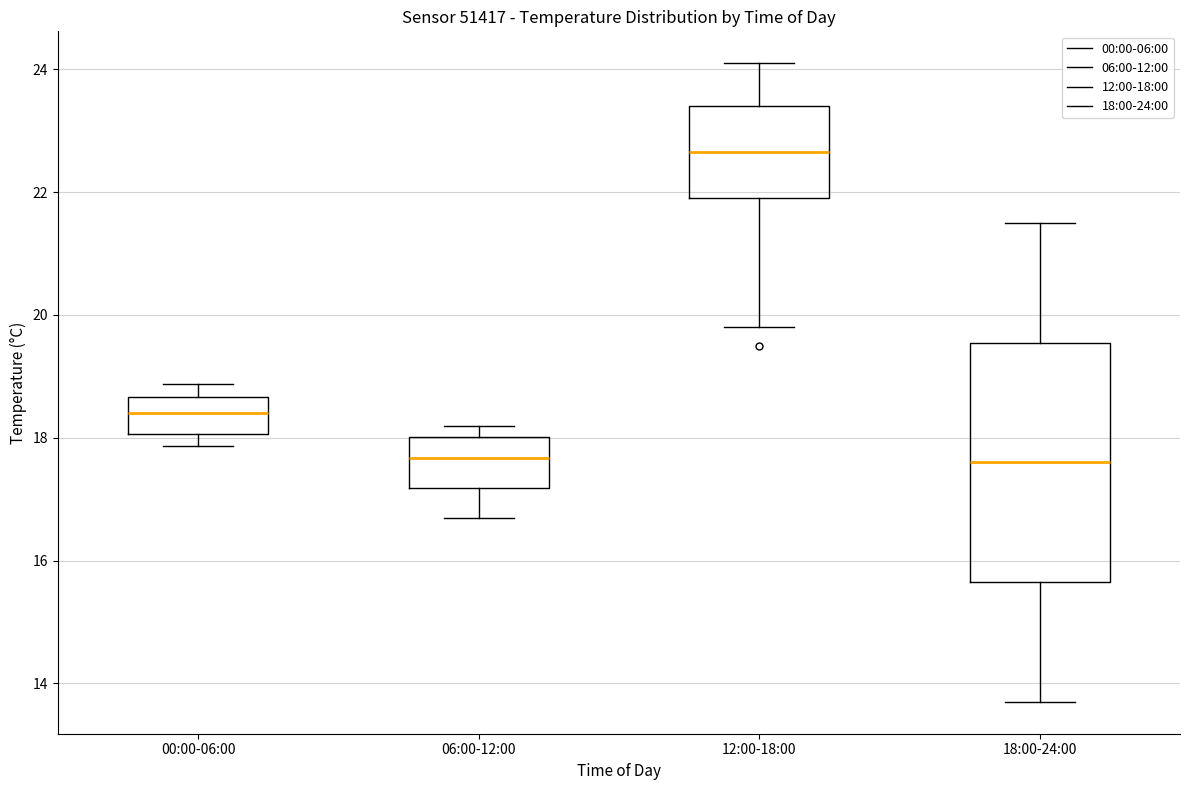

Where is the upper edge of the box for 06:00-12:00 on the y-axis? The values are not printed on the chart, so give them approximately, as read against the axis.

18.0